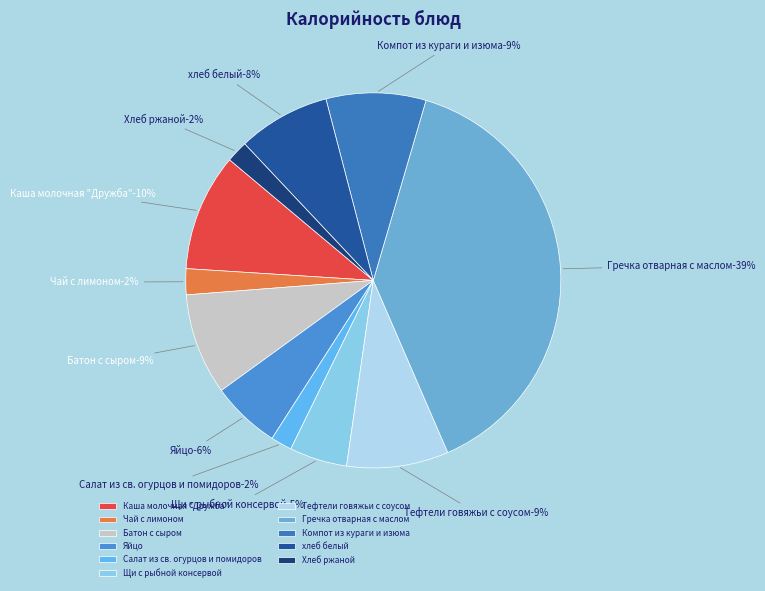

To the nearest percent, what is the difference between the хлеб белый and Каша молочная "Дружба" slice percentages?

2%